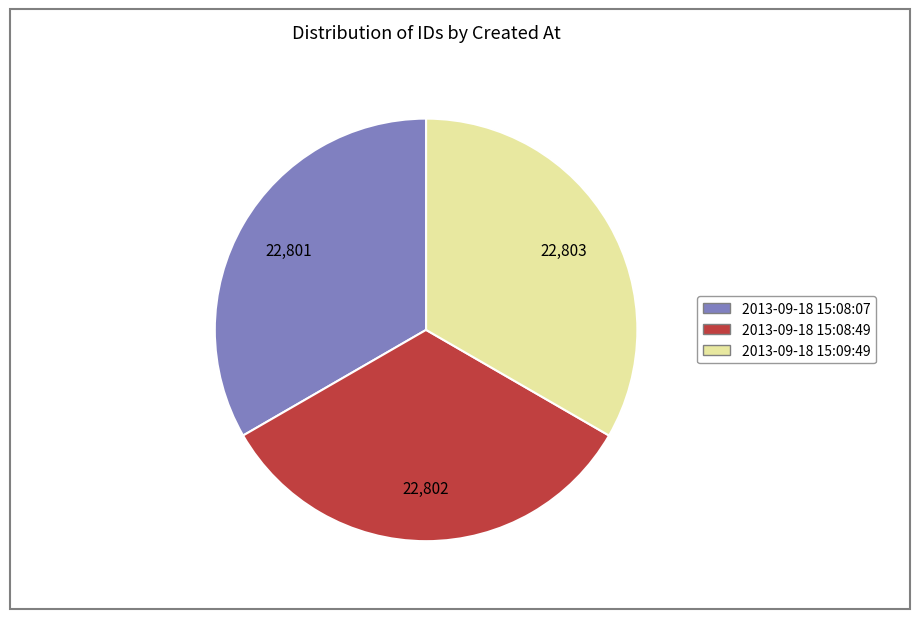

Does 2013-09-18 15:09:49 represent more than half of the total?

No